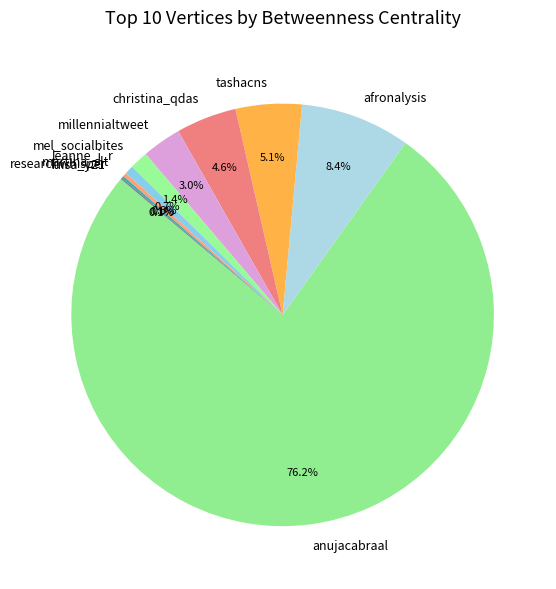

Which has a higher value, christina_qdas or anujacabraal?

anujacabraal